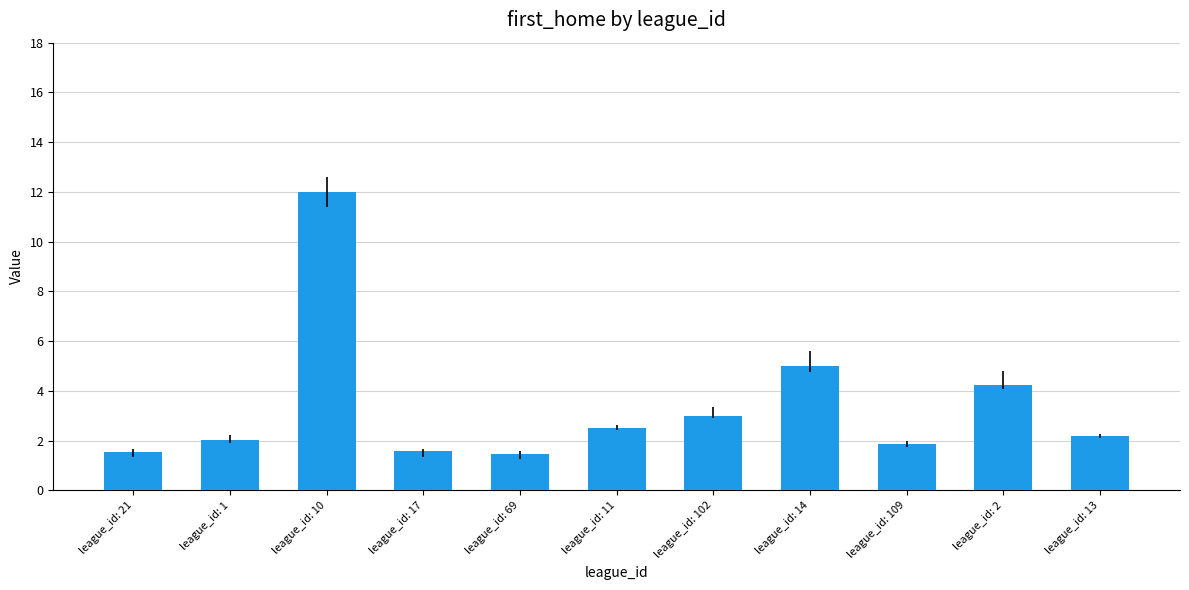

At which label is the value closest to 6?

league_id: 14